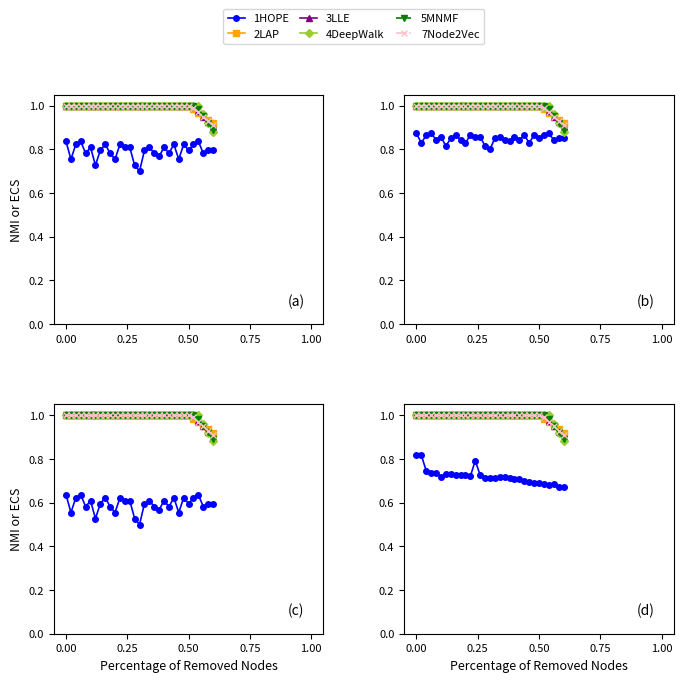

What are all the series names shown in the legend?

1HOPE, 2LAP, 3LLE, 4DeepWalk, 5MNMF, 7Node2Vec